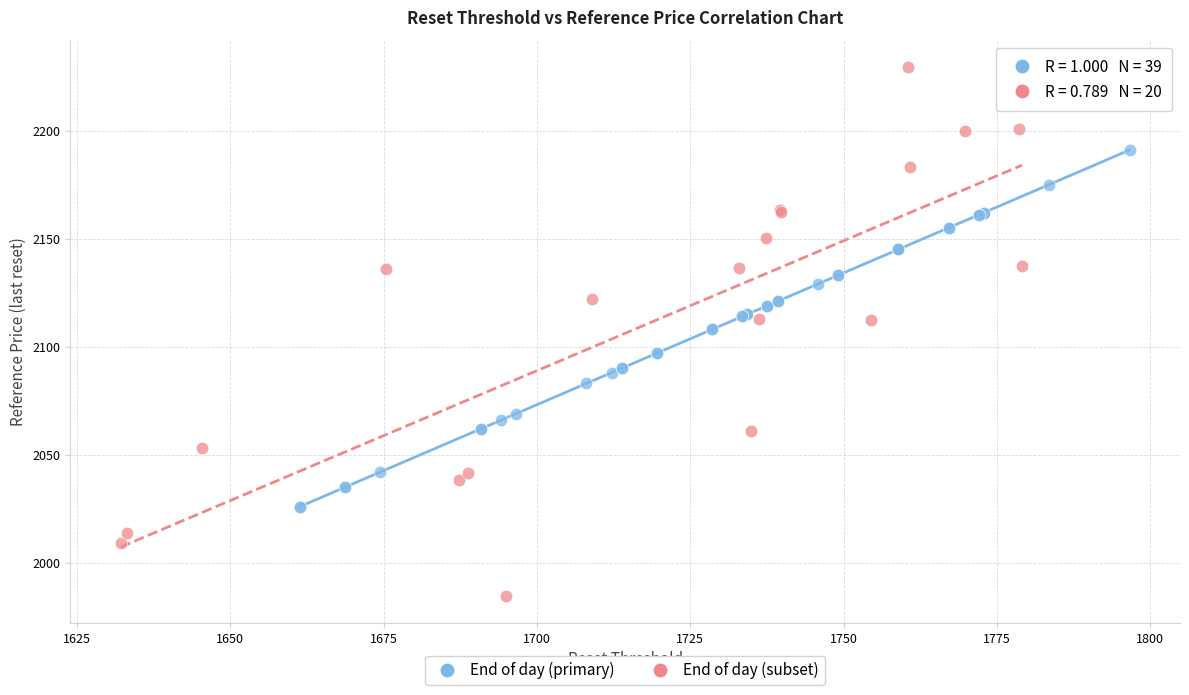

Which series reaches the minimum Y coordinate?

End of day (subset)